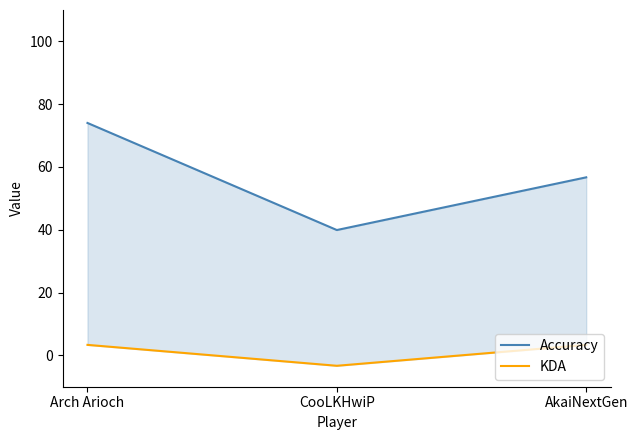

What is the smallest value displayed?

-3.3